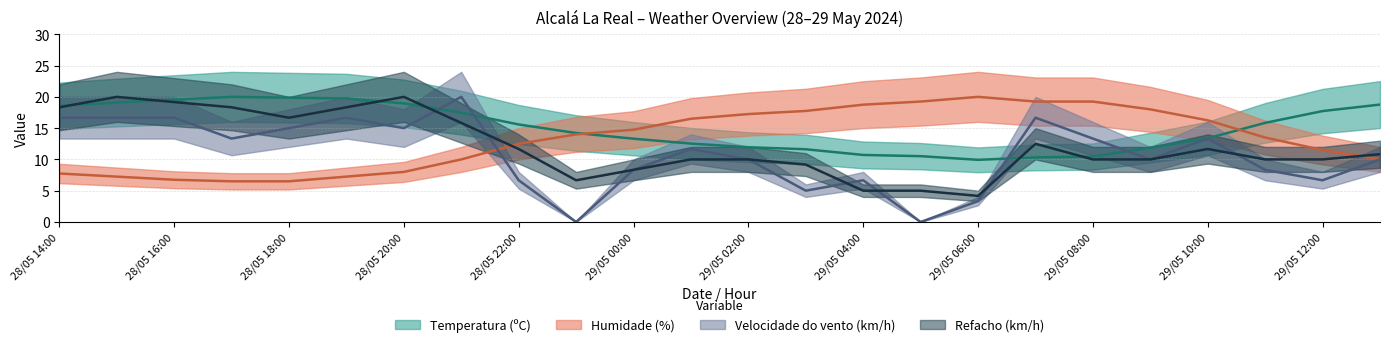

What is the difference between the Humidade (%) values at 28/05 14:00 and 28/05 20:00?

0.2